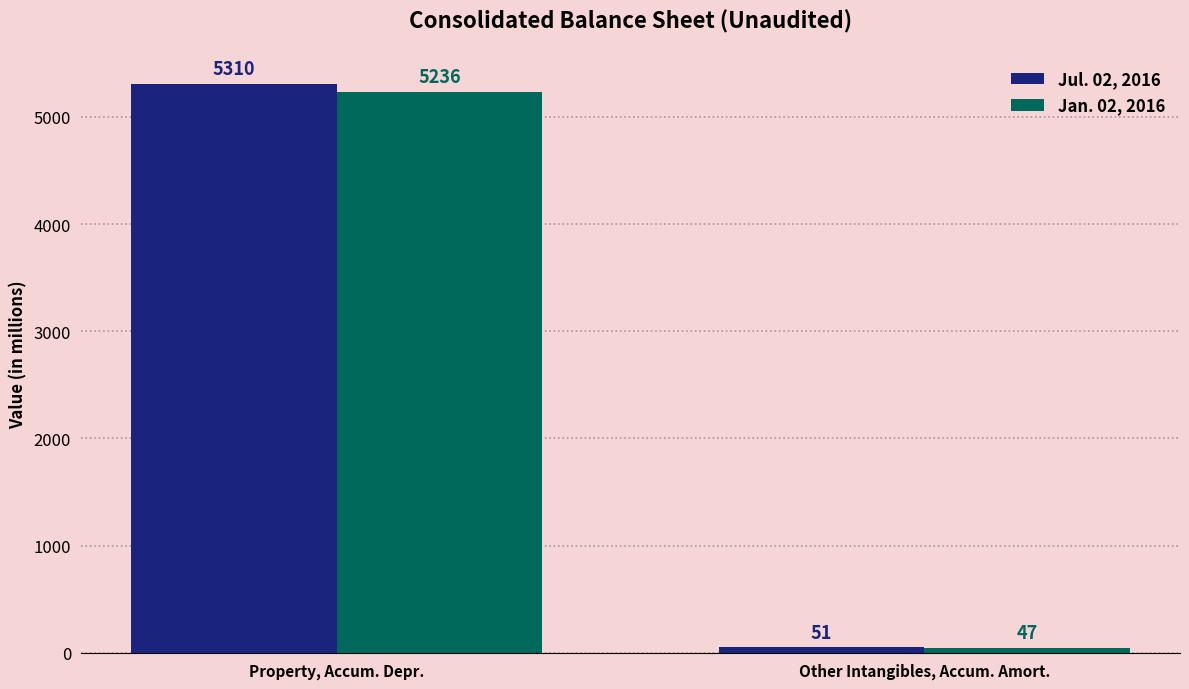

What is the difference between the highest and lowest values at Other Intangibles, Accum. Amort.?

4